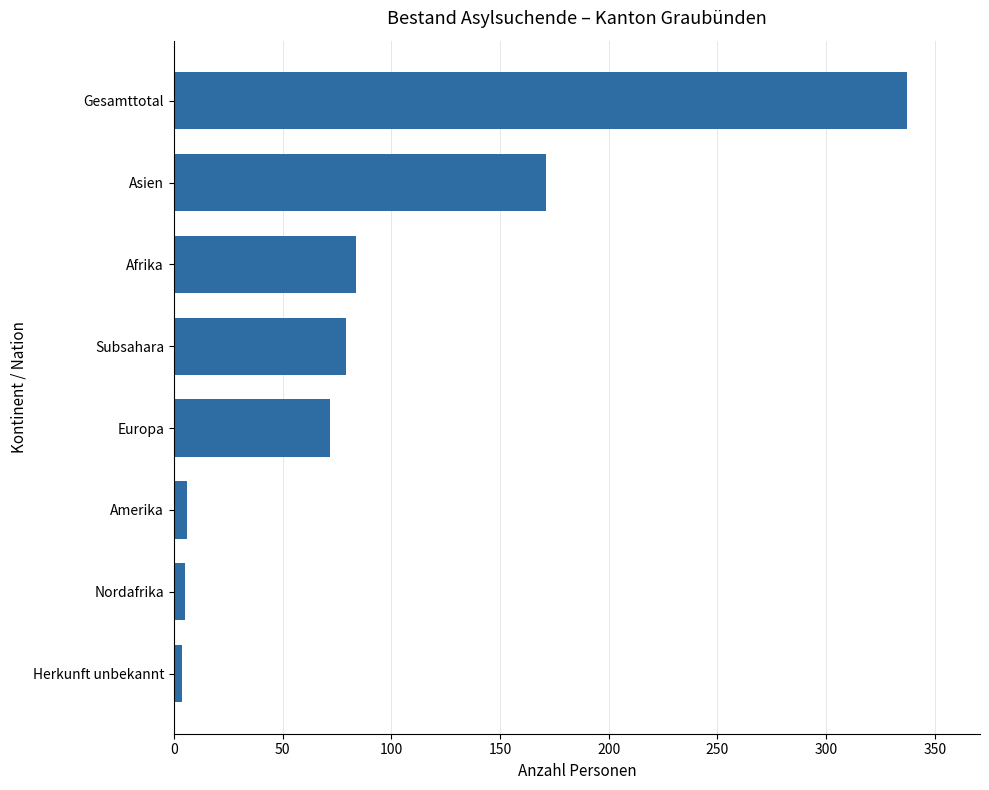

What is the difference between the second highest and minimum values?

167